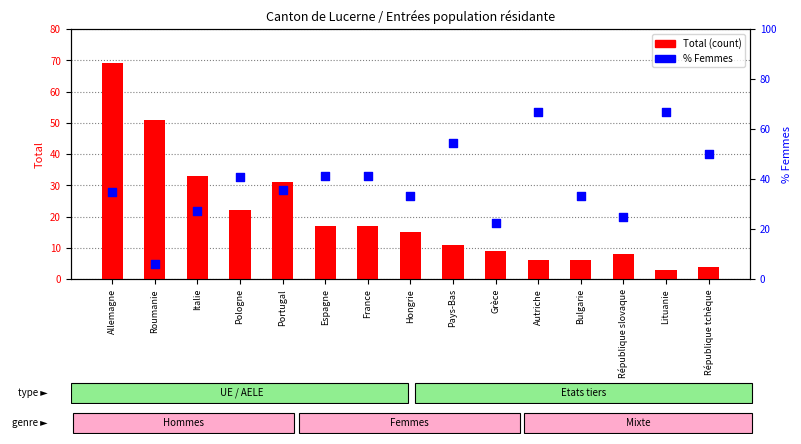

Which series reaches the minimum Y coordinate?

Total